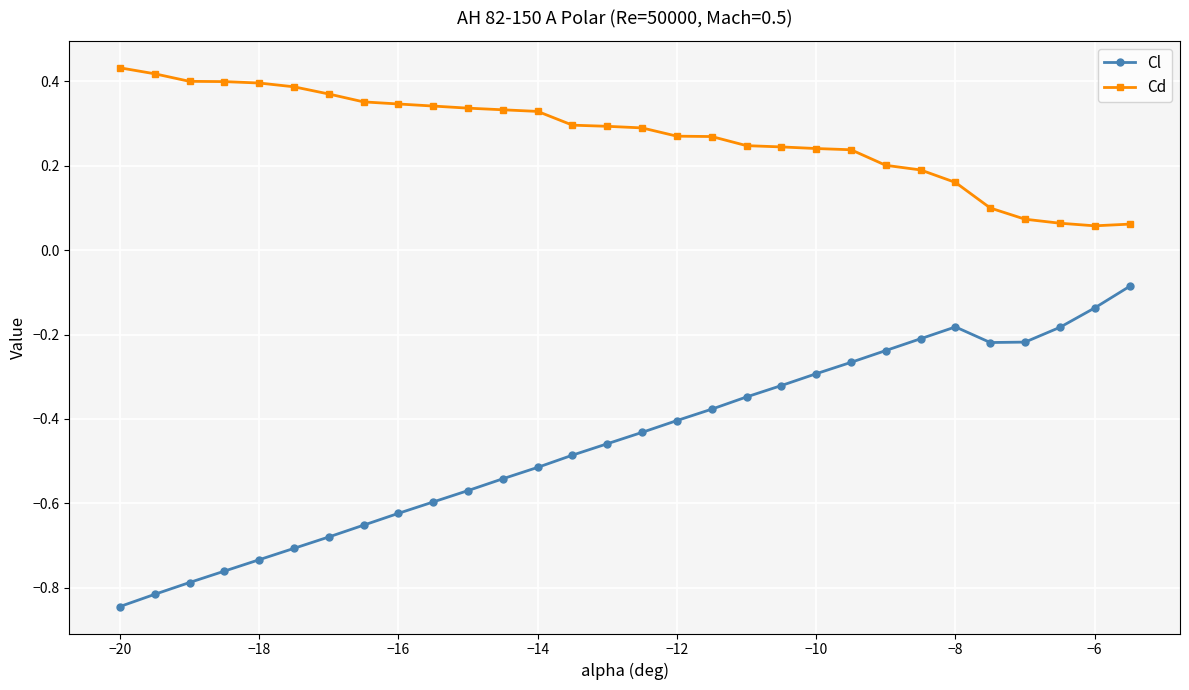

True or false: Cl and Cd intersect in this chart.

False